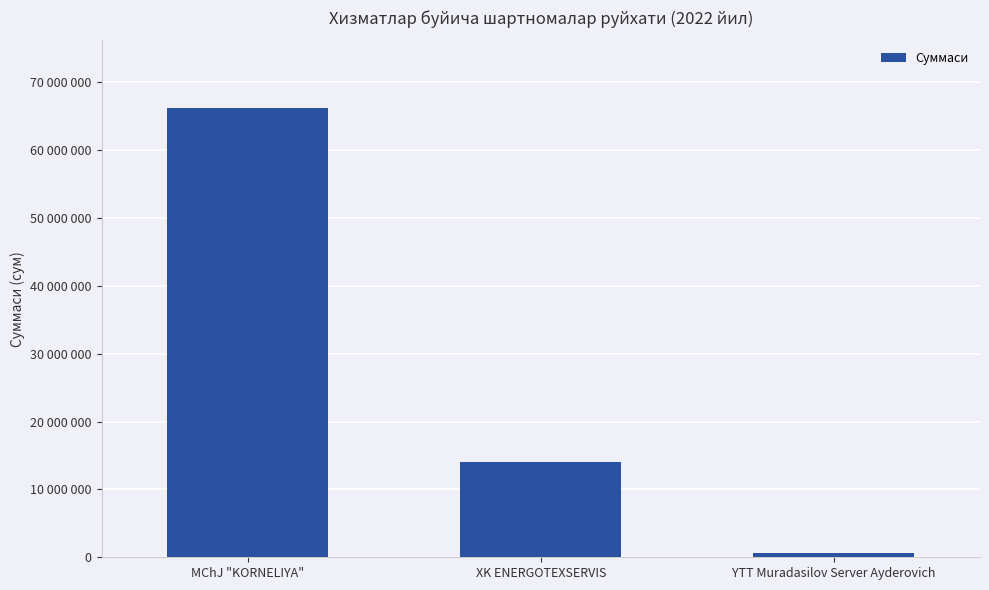

Which label corresponds to the largest value in the chart?

MChJ "KORNELIYA"